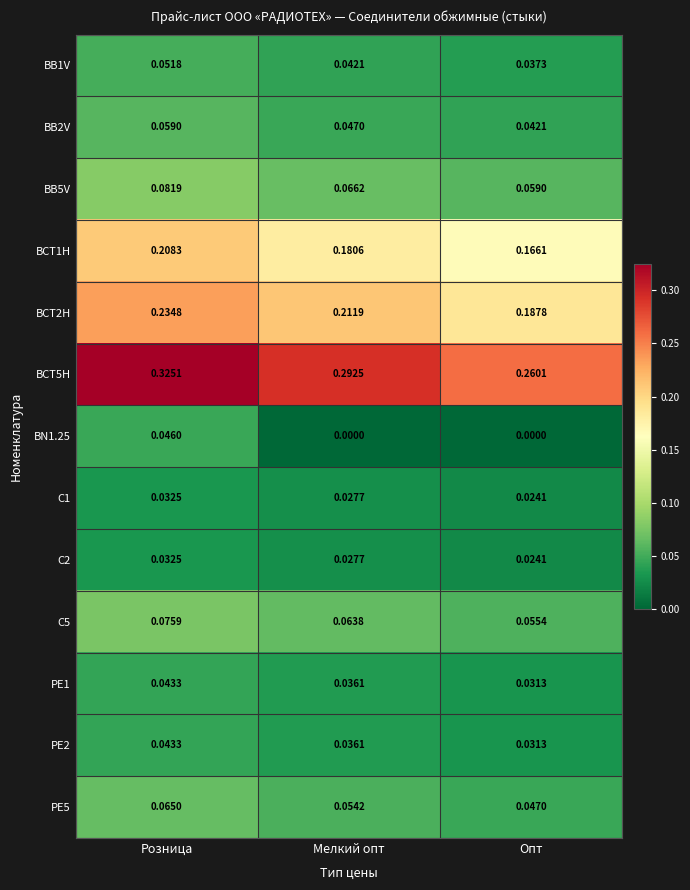

At which category is the sum across all series the highest?

Розница